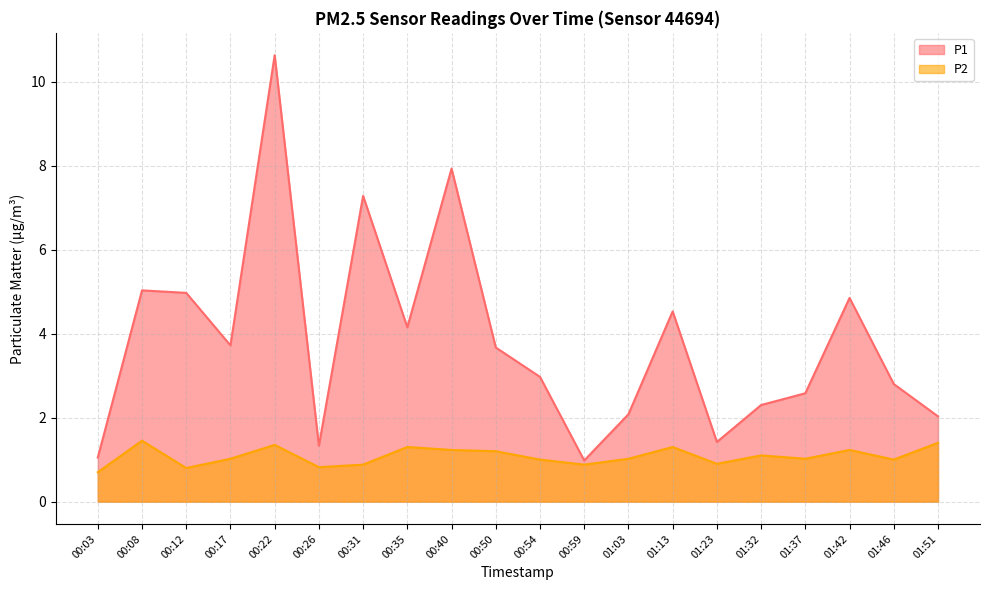

What is the average value of the P2 series?

1.1